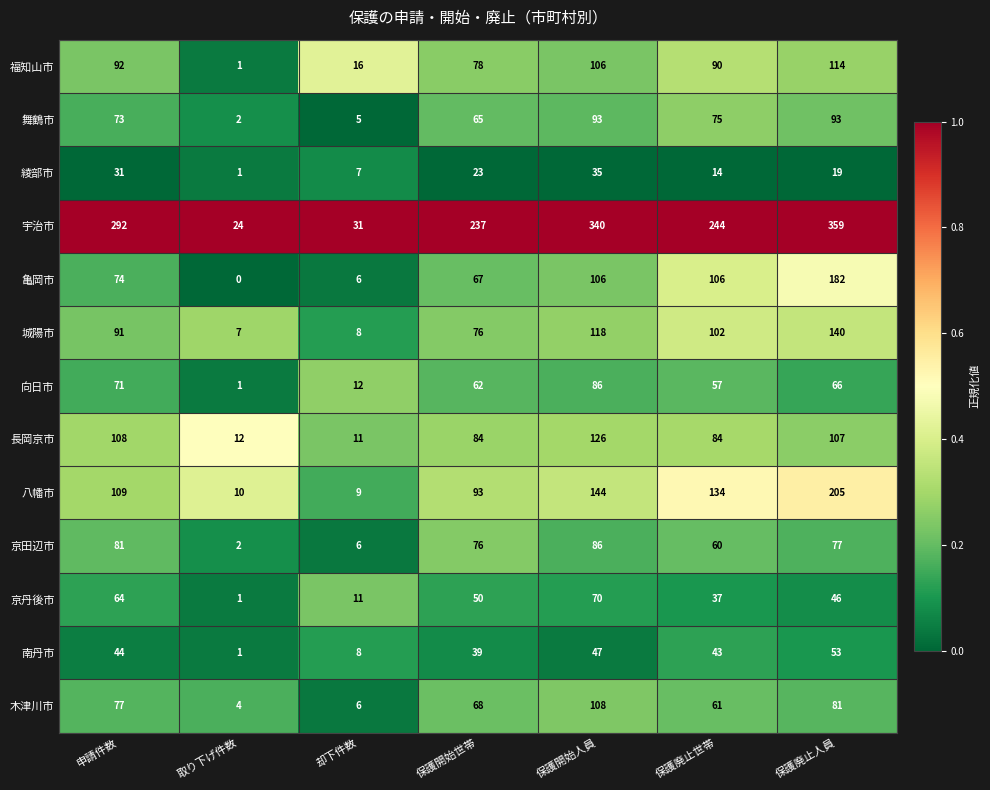

At which category is the sum across all series the highest?

保護廃止人員